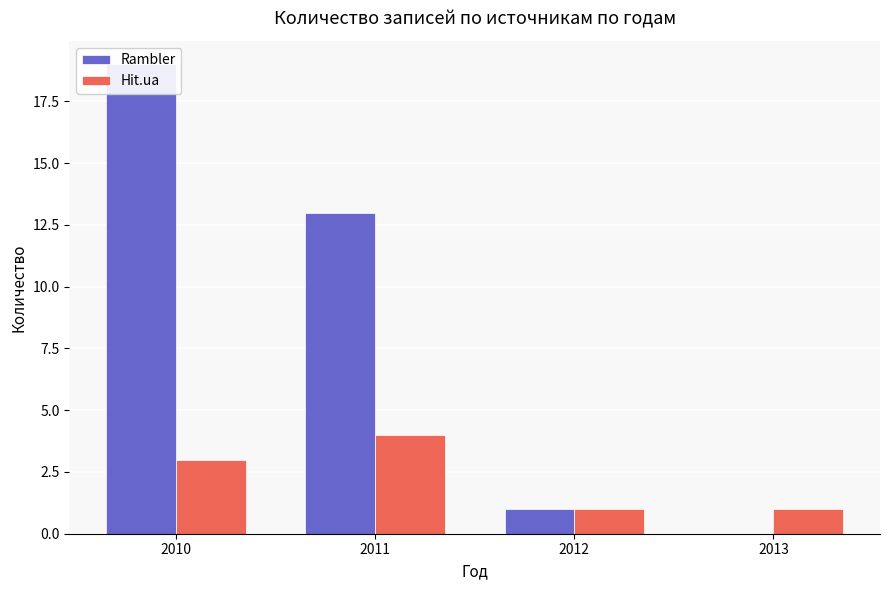

What is the spread (max minus min) of values at 2010?

16